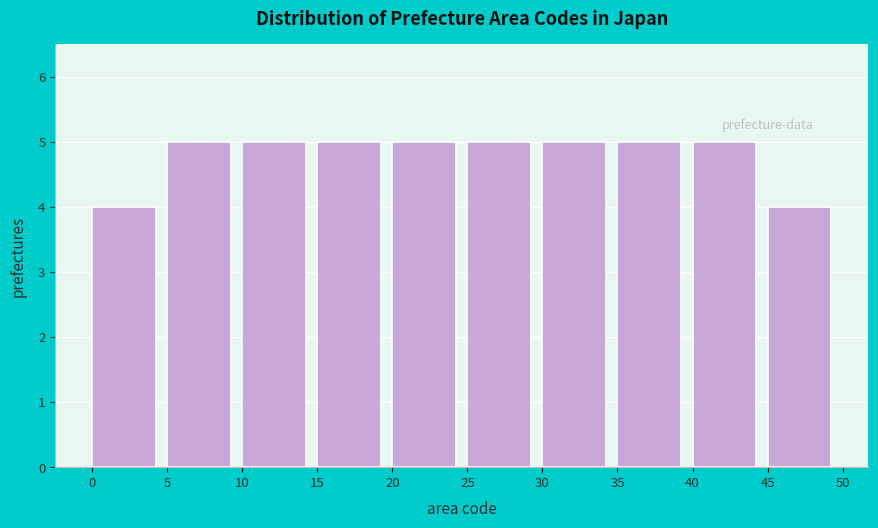

Reading left to right, transcribe this chart: for each bar, give the range it covers on the x-axis and its height. The values are not printed on the chart, so give them approximately, as read against the axis.

0 to 5: 4
5 to 10: 5
10 to 15: 5
15 to 20: 5
20 to 25: 5
25 to 30: 5
30 to 35: 5
35 to 40: 5
40 to 45: 5
45 to 50: 4